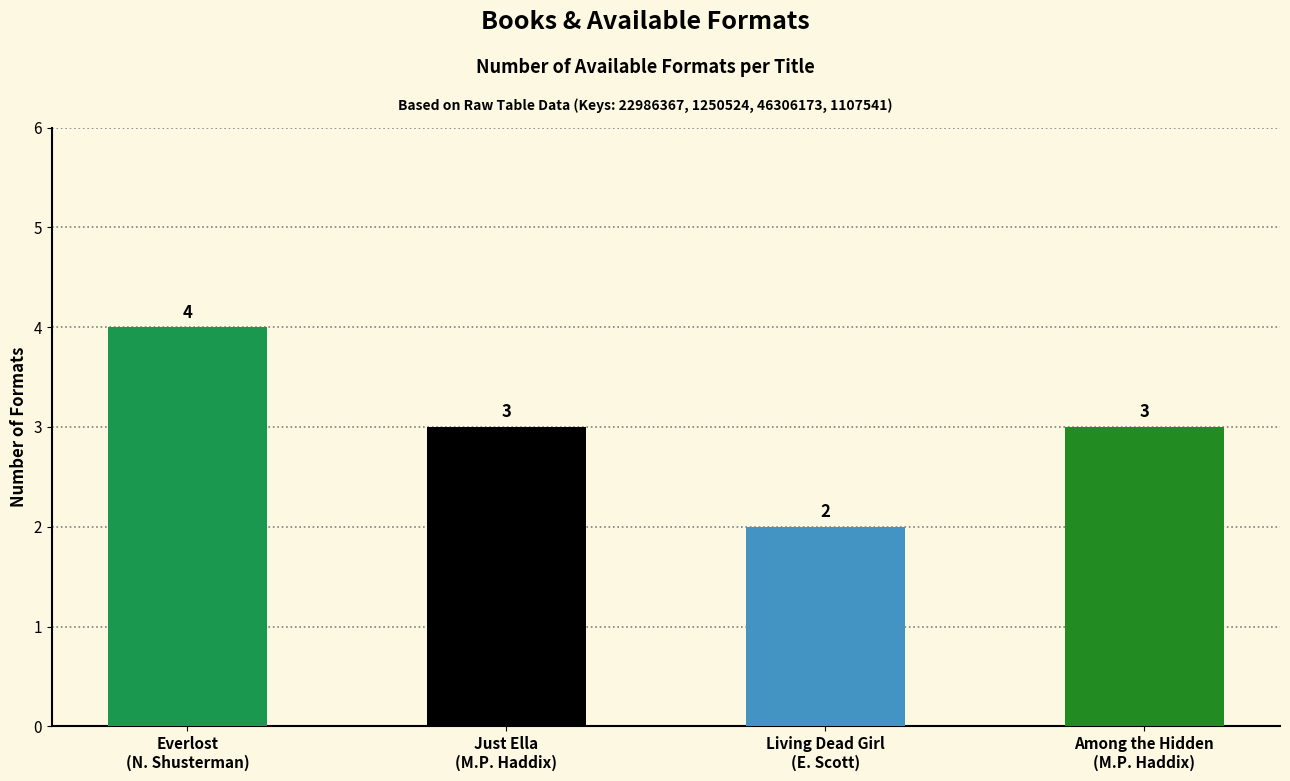

What is the change in value from Everlost
(N. Shusterman) to Among the Hidden
(M.P. Haddix)?

-1